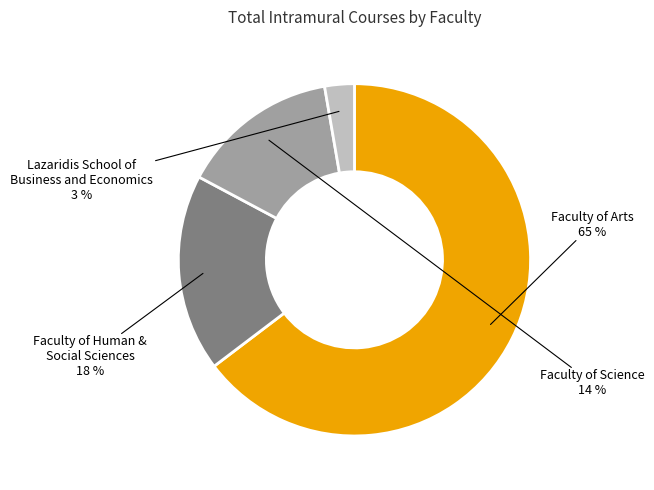

To the nearest percent, what percentage of the pie is Faculty of Human & Social Sciences?

18%